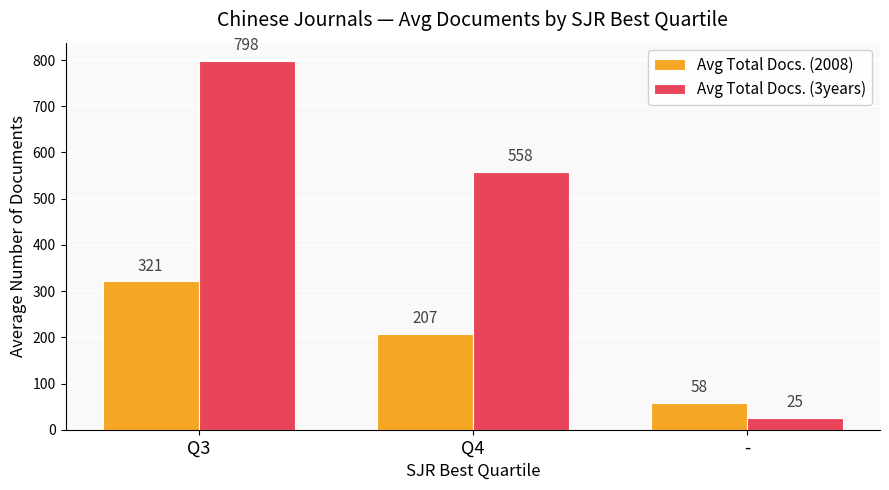

Which series changed the most between Q3 and -?

Avg Total Docs. (3years)